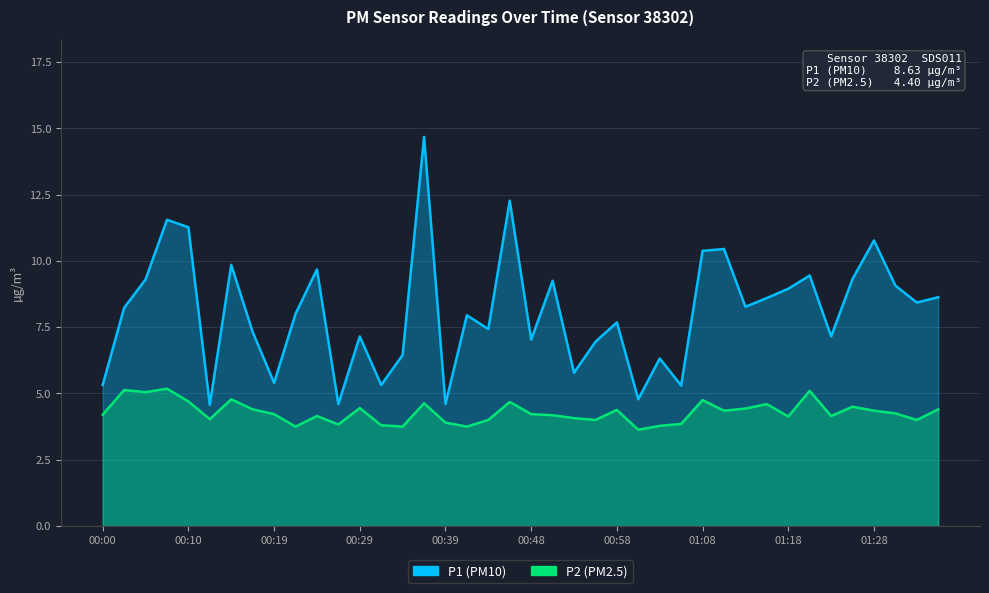

Reading left to right, what are all the values shown in this chart?

P1: 5.3	8.2	9.3	11.6	11.3	4.6	9.8	7.3	5.4	8.0	9.7	4.6	7.2	5.3	6.5	14.7	4.6	8.0	7.4	12.3	7.0	9.2	5.8	7.0	7.7	4.8	6.3	5.3	10.4	10.4	8.3	8.6	8.9	9.4	7.2	9.3	10.8	9.1	8.4	8.6
P2: 4.2	5.1	5.0	5.2	4.7	4.0	4.8	4.4	4.2	3.8	4.2	3.8	4.5	3.8	3.8	4.6	3.9	3.8	4.0	4.7	4.2	4.2	4.1	4.0	4.4	3.6	3.8	3.9	4.8	4.3	4.4	4.6	4.1	5.1	4.2	4.5	4.3	4.2	4.0	4.4